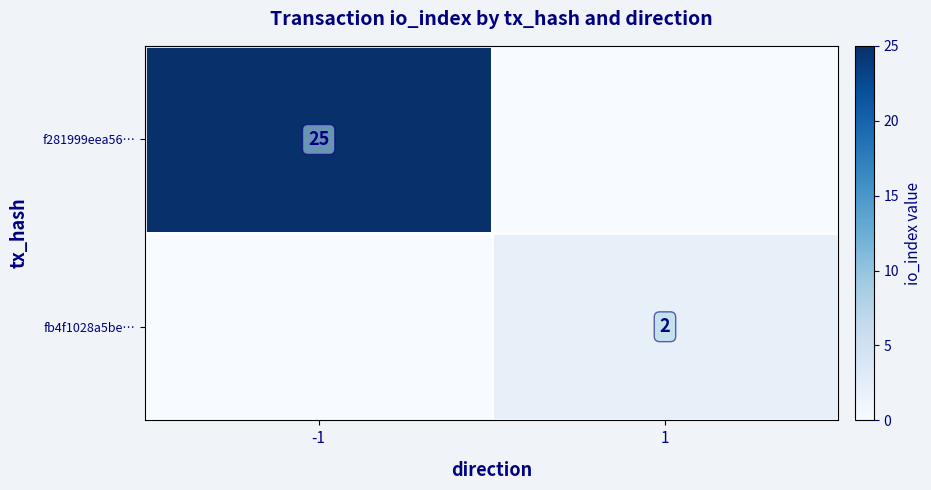

The value of f281999eea56… at -1 is 25. True or false?

True